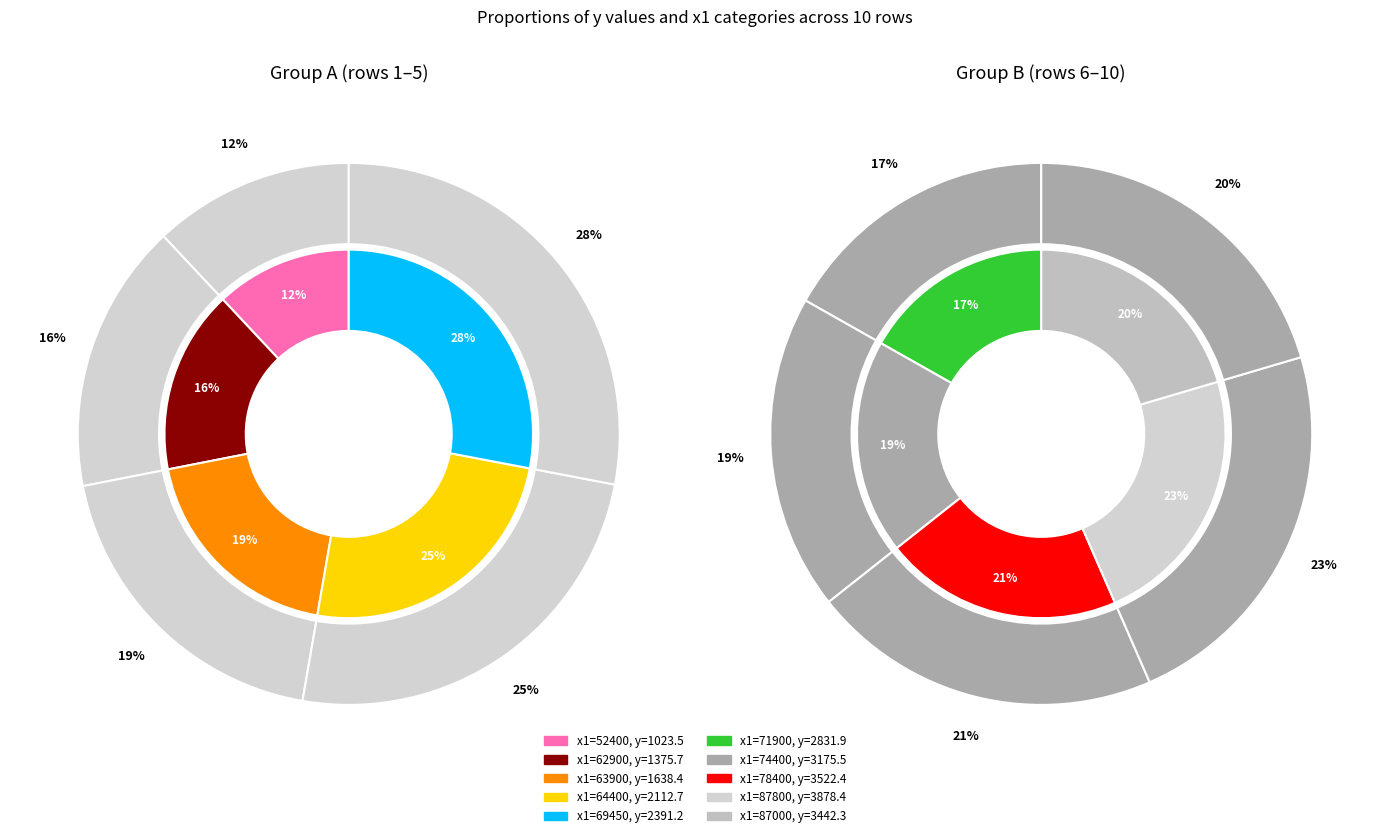

Is there any slice that represents more than half of the pie?

No